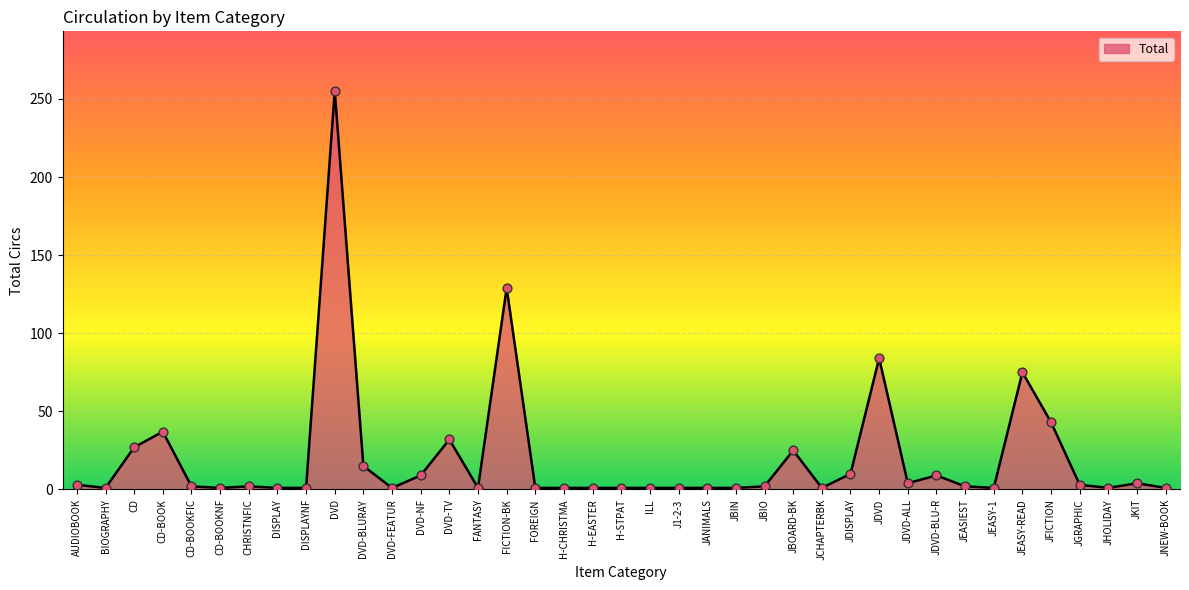

What is the ratio of the value at JBOARD-BK to the value at DVD-FEATUR?

25.0